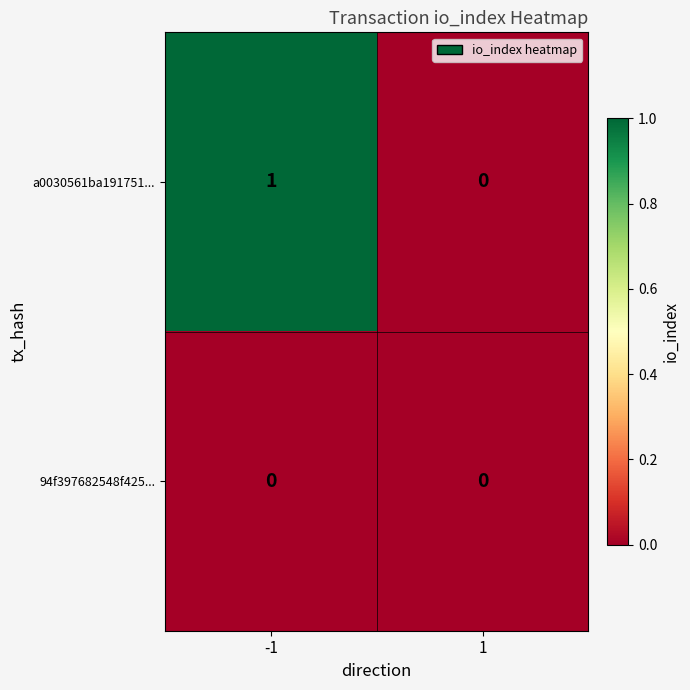

Reading right to left, what are all the values shown in this chart?

a0030561ba191751...: 0	1
94f397682548f425...: 0	0